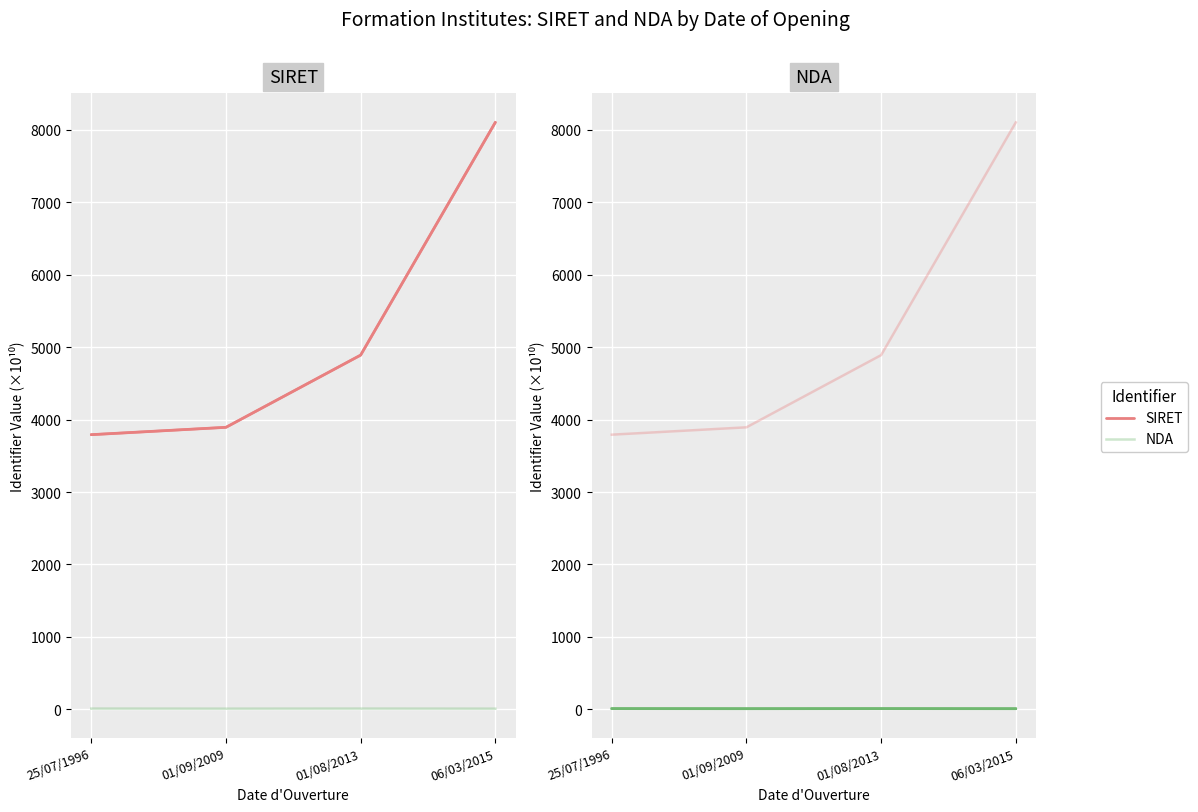

Is it true that NDA equals 3.9 at 01/09/2009?

False